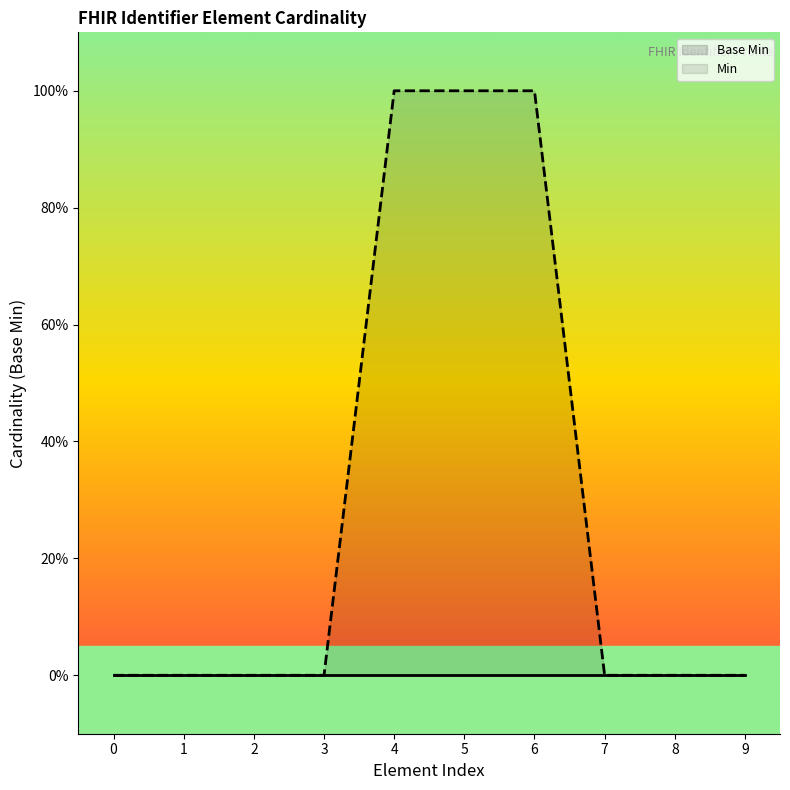

Reading left to right, extract all data points from this chart.

Base Min: 0=0	1=0	2=0	3=0	4=0	5=0	6=0	7=0	8=0	9=0
Min: 0=0	1=0	2=0	3=0	4=1	5=1	6=1	7=0	8=0	9=0